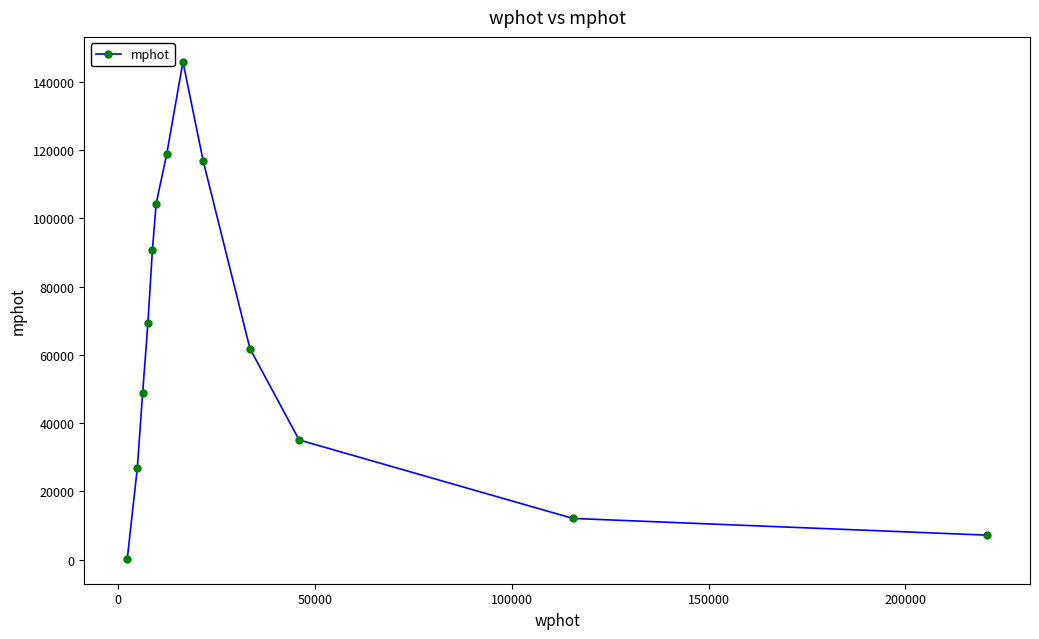

What is the average value?

64454.5